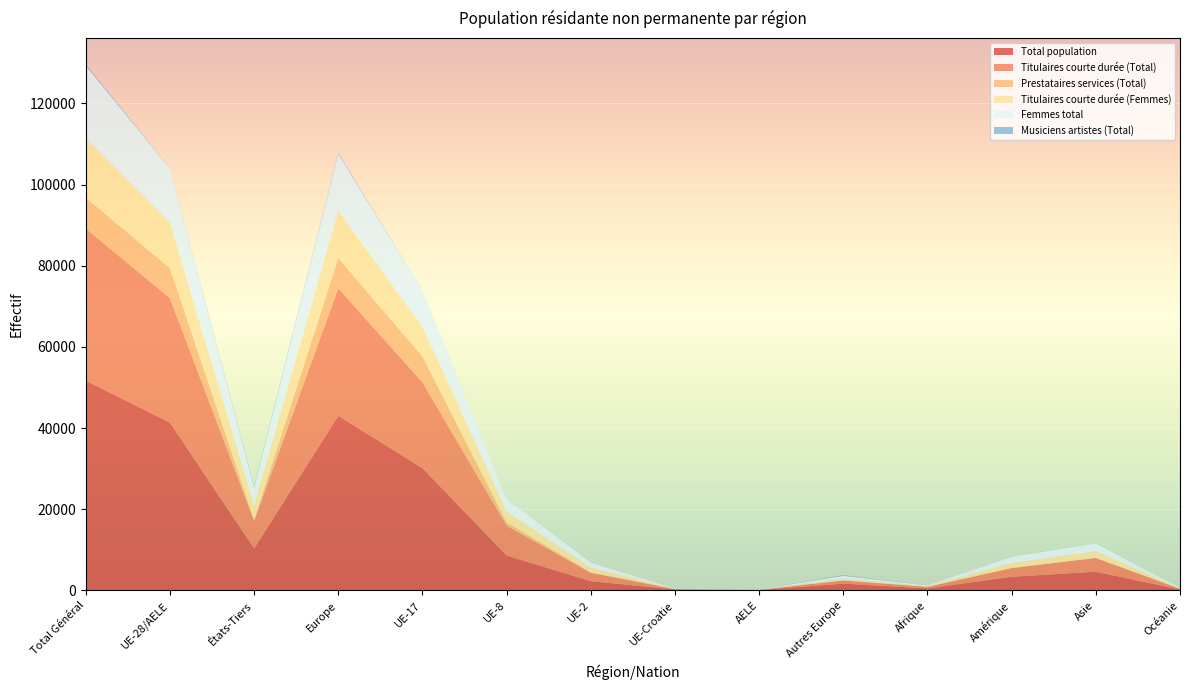

Reading left to right, transcribe all the data shown in this chart.

Total population: Total Général=51685	UE-28/AELE=41330	États-Tiers=10355	Europe=43001	UE-17=30140	UE-8=8594	UE-2=2269	UE-Croatie=236	AELE=91	Autres Europe=1671	Afrique=494	Amérique=3359	Asie=4602	Océanie=227
Titulaires courte durée (Total): Total Général=37459	UE-28/AELE=30661	États-Tiers=6798	Europe=31420	UE-17=21109	UE-8=7344	UE-2=2047	UE-Croatie=83	AELE=78	Autres Europe=759	Afrique=377	Amérique=2127	Asie=3371	Océanie=162
Prestataires services (Total): Total Général=7594	UE-28/AELE=7396	États-Tiers=198	Europe=7445	UE-17=6389	UE-8=839	UE-2=110	UE-Croatie=49	AELE=9	Autres Europe=49	Afrique=20	Amérique=58	Asie=56	Océanie=15
Titulaires courte durée (Femmes): Total Général=14723	UE-28/AELE=11241	États-Tiers=3482	Europe=11651	UE-17=7324	UE-8=2675	UE-2=1187	UE-Croatie=24	AELE=31	Autres Europe=410	Afrique=152	Amérique=1205	Asie=1625	Océanie=90
Femmes total: Total Général=17811	UE-28/AELE=13295	États-Tiers=4516	Europe=13999	UE-17=8890	UE-8=3060	UE-2=1268	UE-Croatie=44	AELE=33	Autres Europe=704	Afrique=184	Amérique=1570	Asie=1946	Océanie=112
Musiciens artistes (Total): Total Général=356	UE-28/AELE=63	États-Tiers=293	Europe=265	UE-17=16	UE-8=11	UE-2=36	UE-Croatie=0	AELE=0	Autres Europe=202	Afrique=15	Amérique=32	Asie=43	Océanie=1